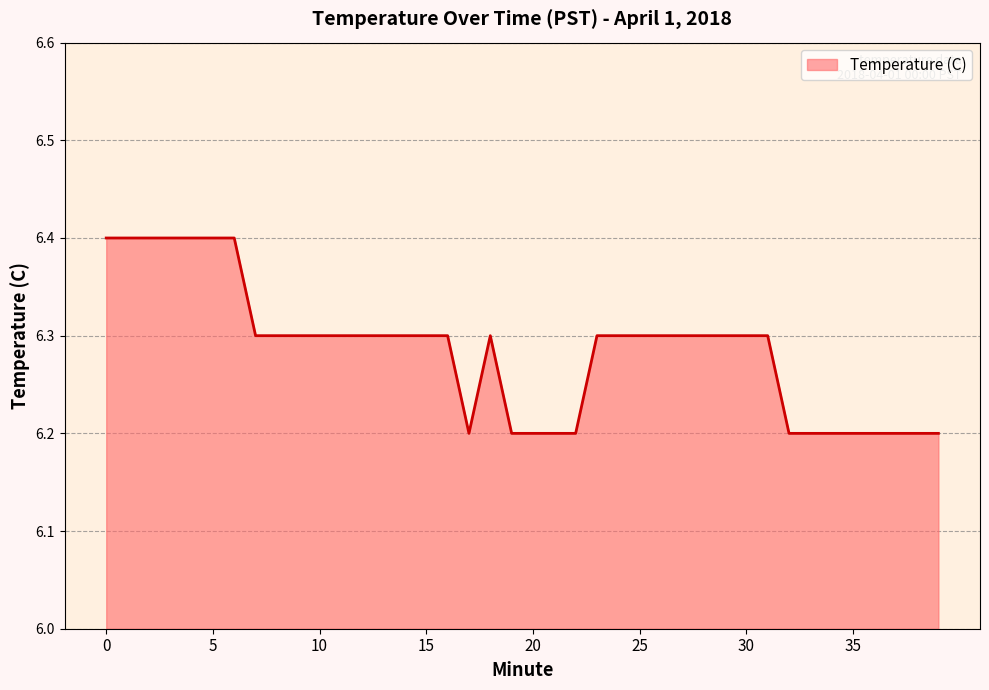

What is the smallest value displayed?

6.2